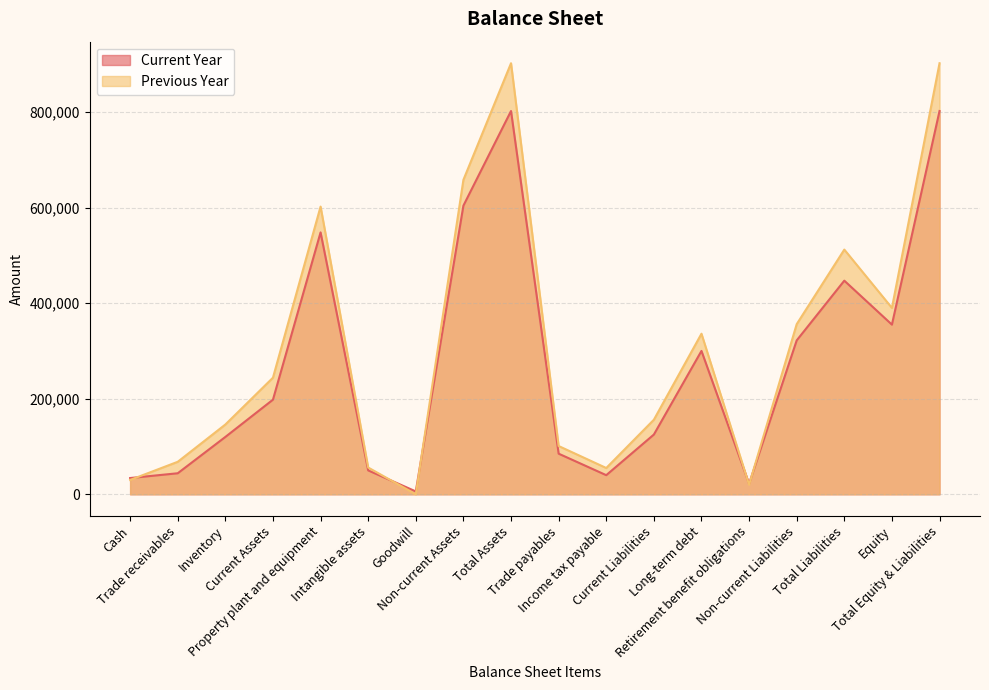

True or false: Current Year has a value of 161326 at Long-term debt.

False